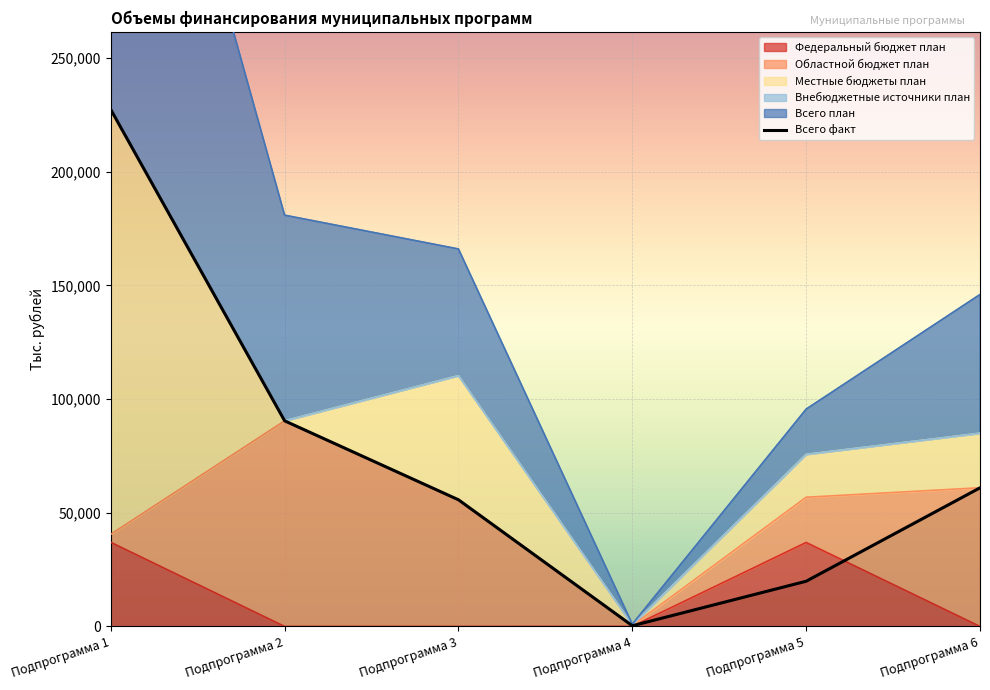

Reading left to right, extract all data points from this chart.

Подпрограмма 1=227385.4	Подпрограмма 2=90455.4	Подпрограмма 3=55728.9	Подпрограмма 4=319.2	Подпрограмма 5=19896.2	Подпрограмма 6=60985.7